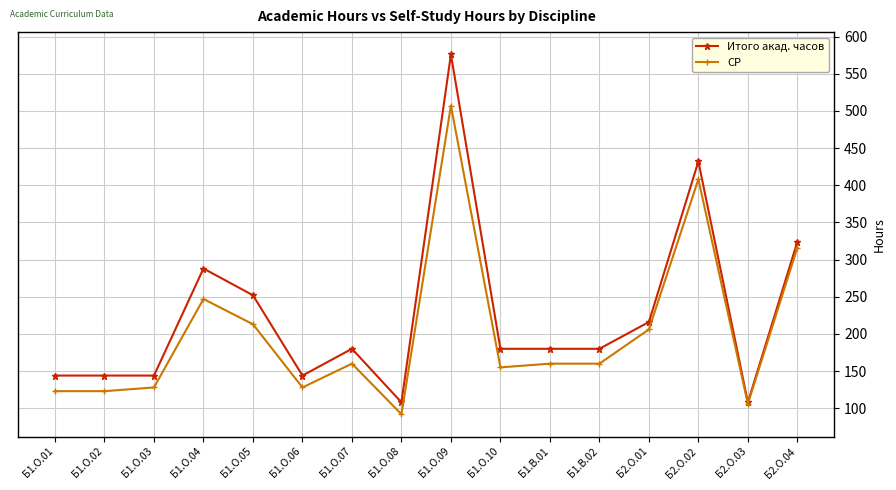

What is the spread (max minus min) of values at Б1.О.06?

16